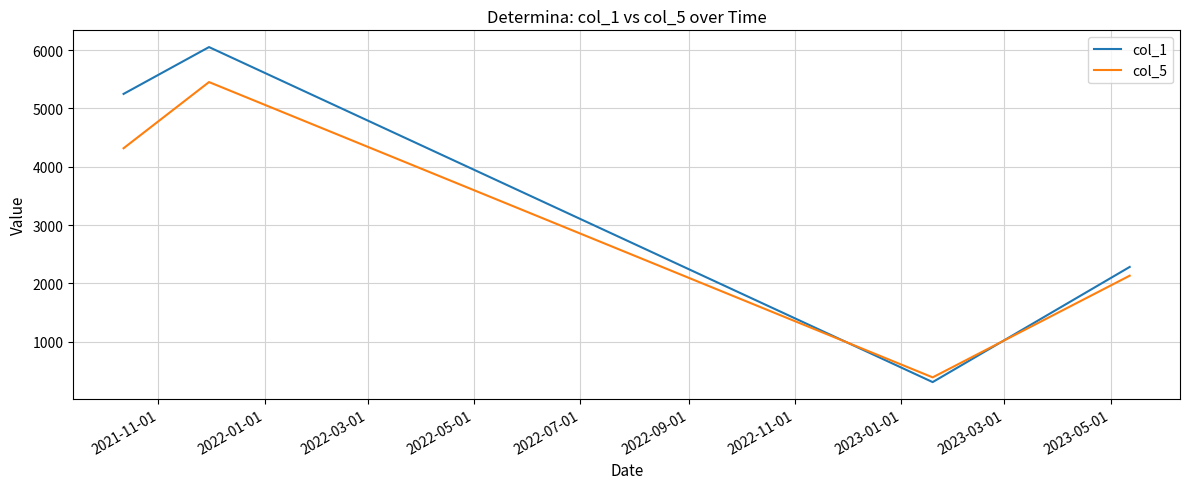

What is the lowest value of the col_5 series?

387